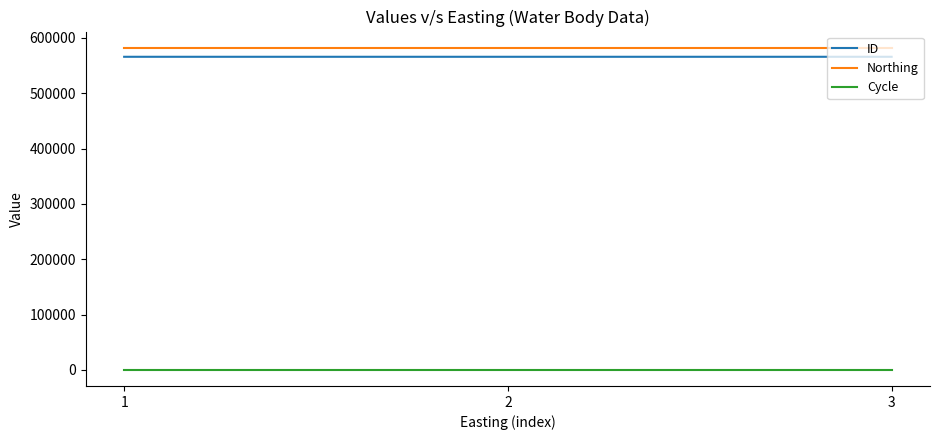

At 3, list the series in order from smallest to largest.

Cycle, ID, Northing